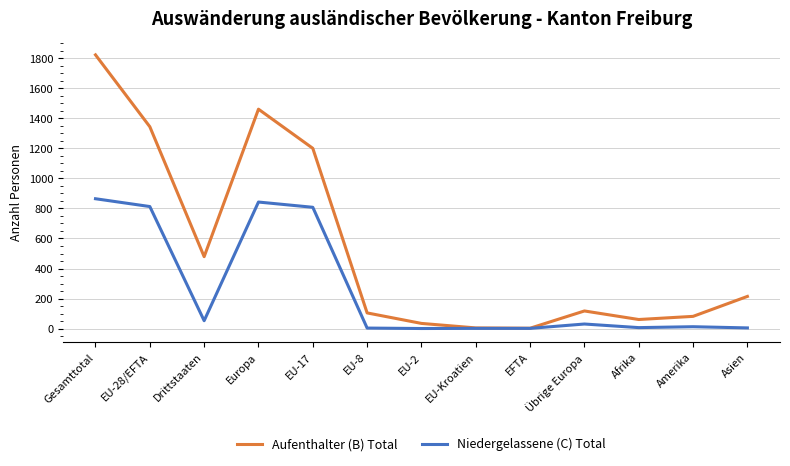

Rank the series by their average value, from lowest to highest.

Niedergelassene (C) Total, Aufenthalter (B) Total